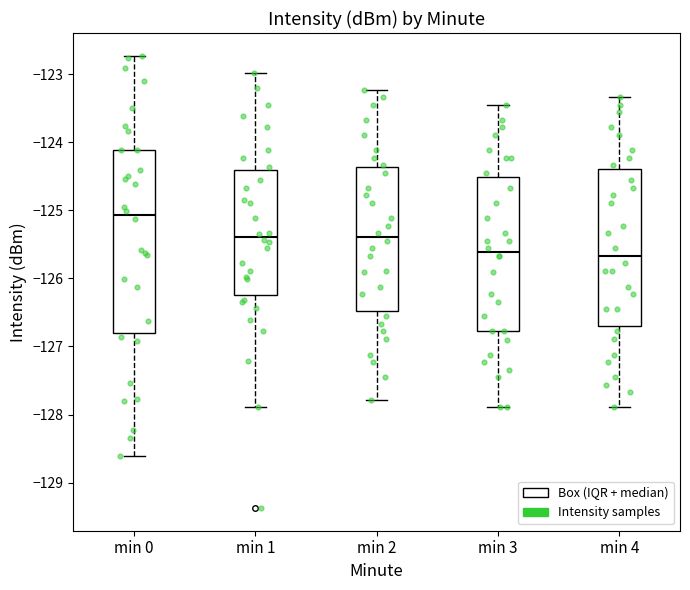

Which box's median line is the highest?

min 0